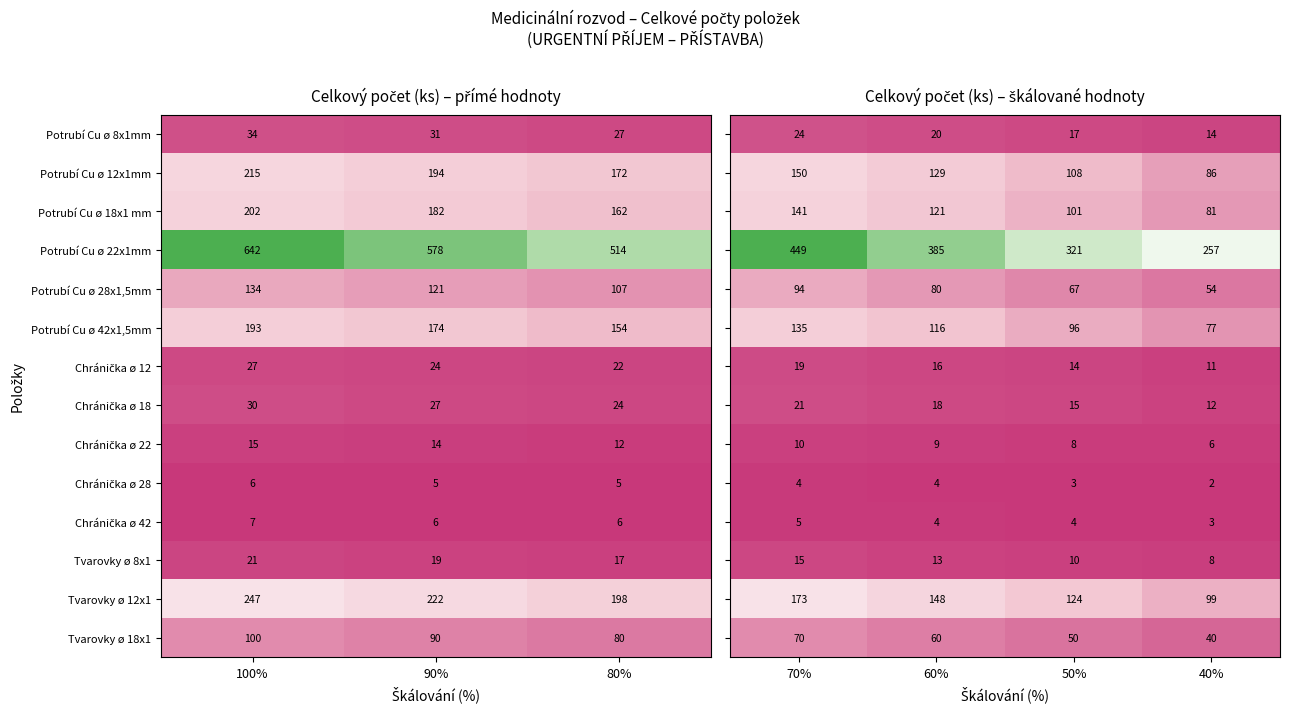

True or false: Potrubí Cu ø 18x1 mm has a value of 202 at 100%.

True